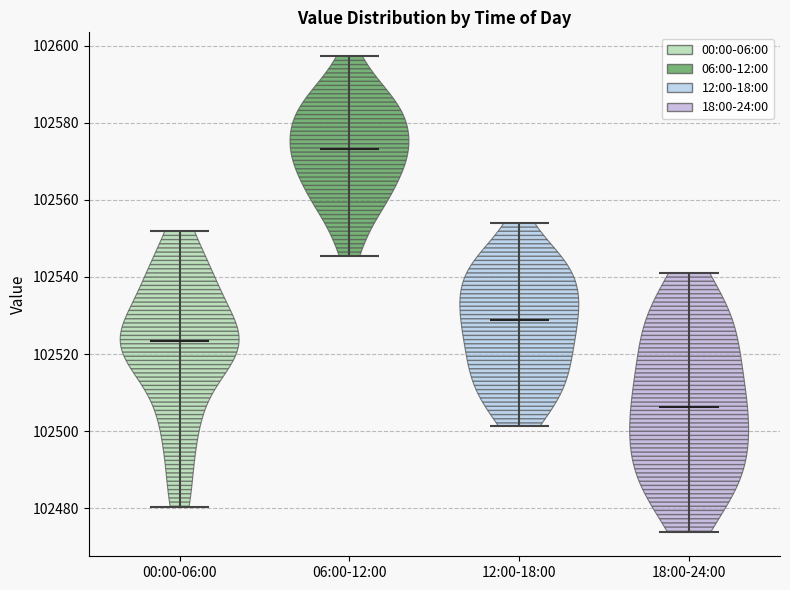

Which violin has the lowest median line?

18:00-24:00